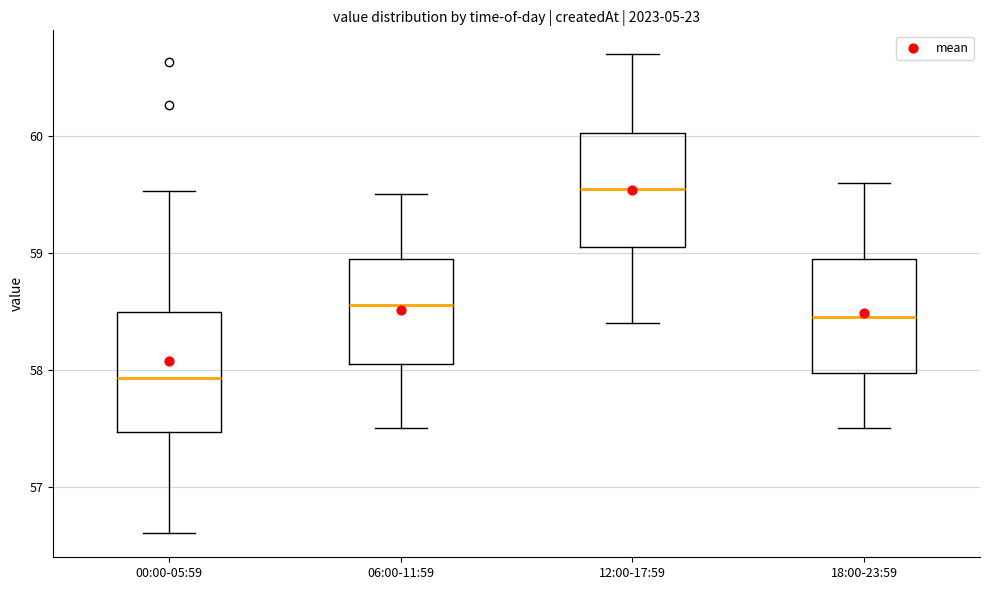

Reading left to right, transcribe this box plot: for each box, give where its median line is, the range the box spans, and where its two whiskers end, as read against the y-axis. The values are not printed on the chart, so give them approximately, as read against the axis.

00:00-05:59: median 57.9, box 57.5 to 58.5, whiskers 56.6 to 59.5
06:00-11:59: median 58.6, box 58.1 to 59.0, whiskers 57.5 to 59.5
12:00-17:59: median 59.6, box 59.1 to 60.0, whiskers 58.4 to 60.7
18:00-23:59: median 58.5, box 58.0 to 59.0, whiskers 57.5 to 59.6